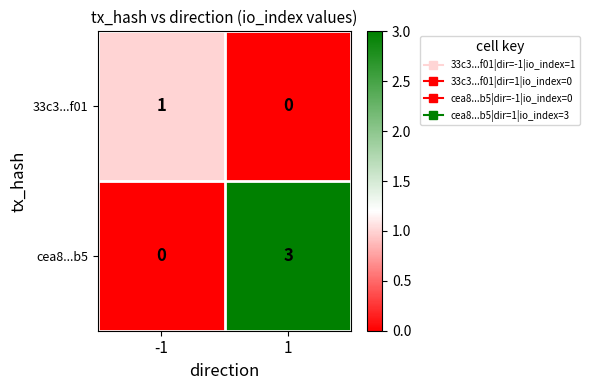

Which series has the widest spread of values?

cea8...b5